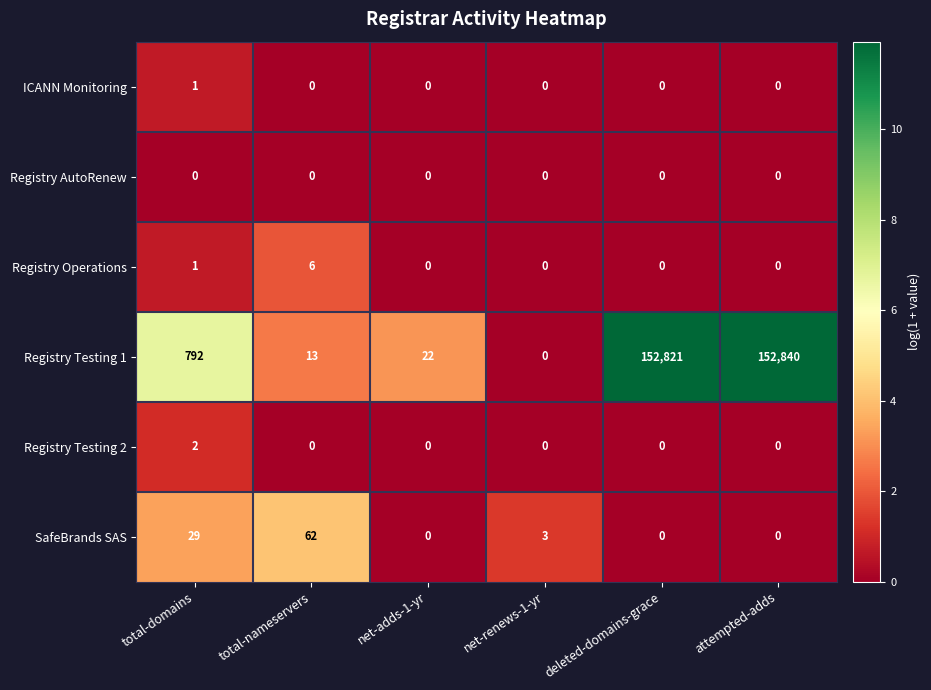

What is the maximum value for Registry Operations?

6